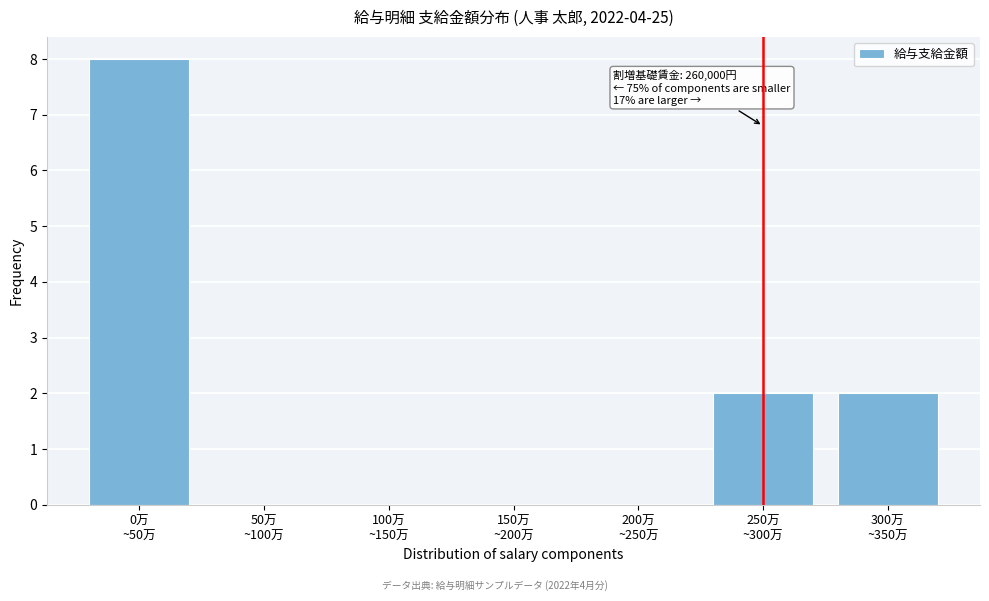

What is the sum of all values?

12